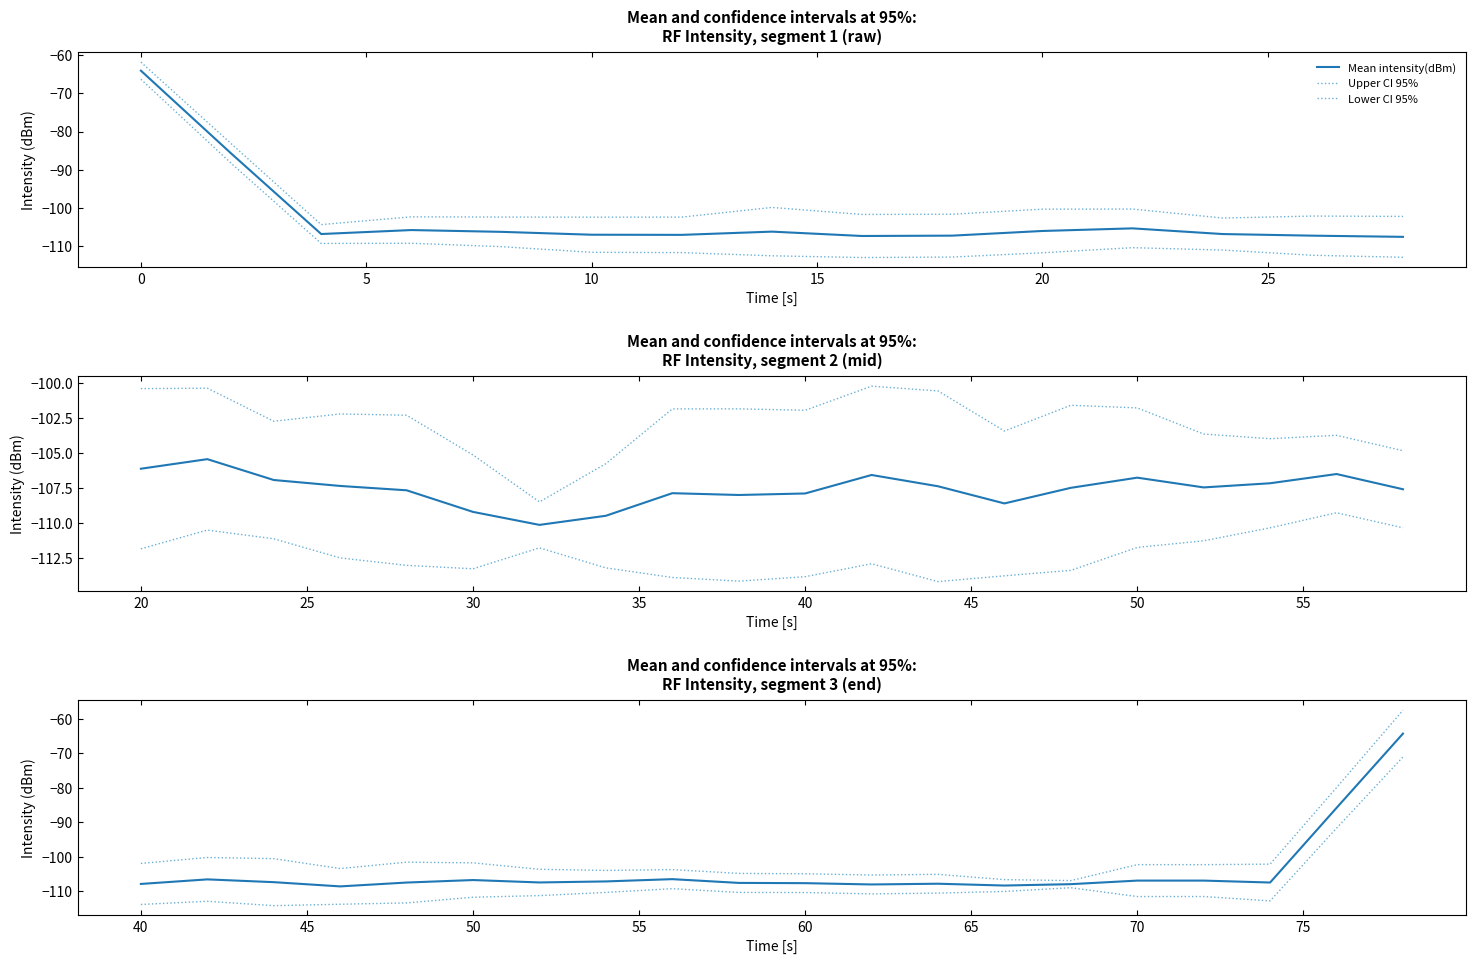

In Lower CI 95%, how many points are higher than both neighbors (excluding endpoints)?

4